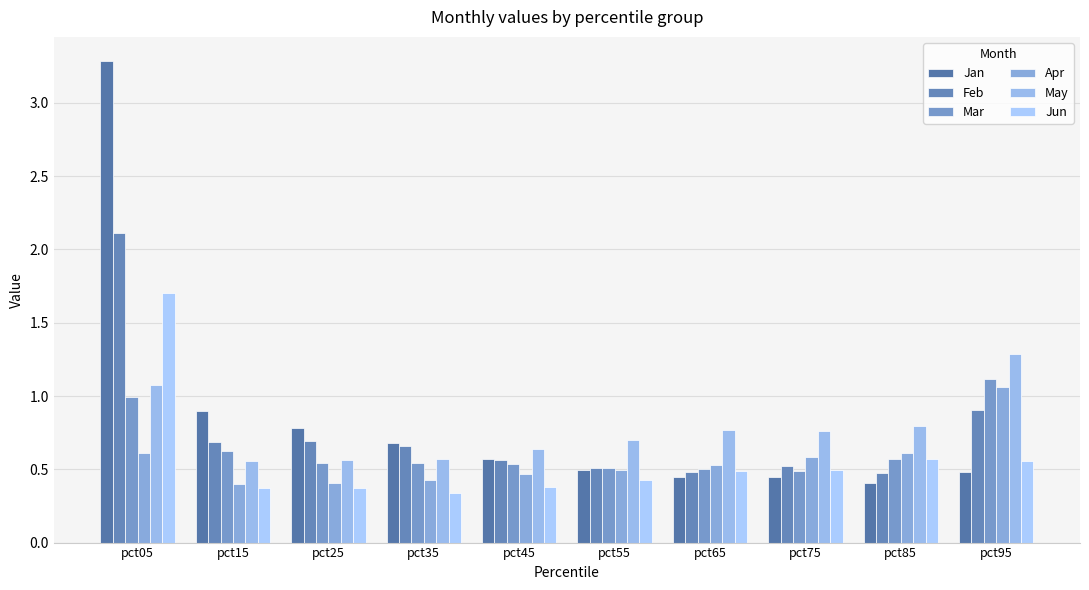

What is the minimum value shown in the chart?

0.3